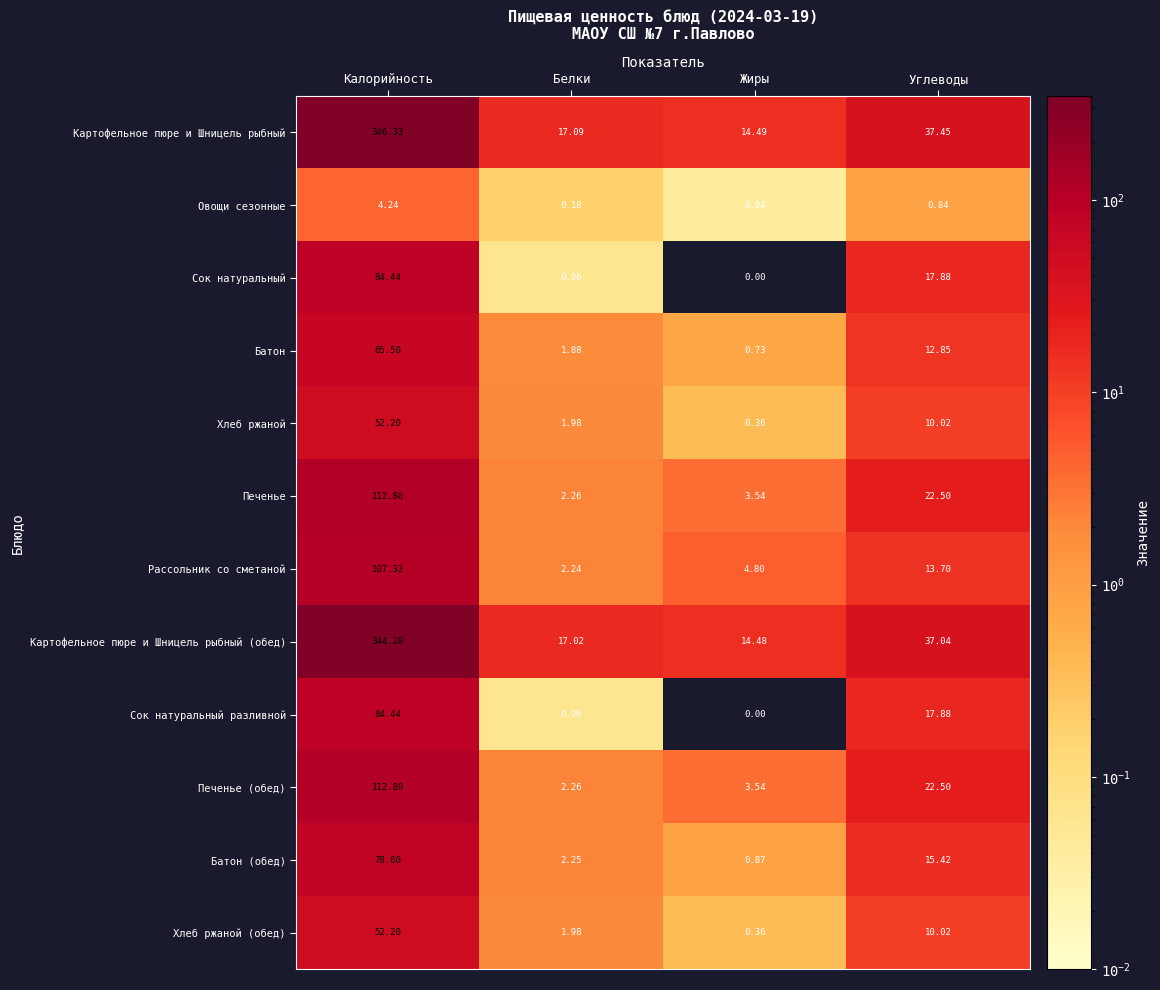

Between Калорийность and Жиры, which series saw the biggest shift?

Картофельное пюре и Шницель рыбный